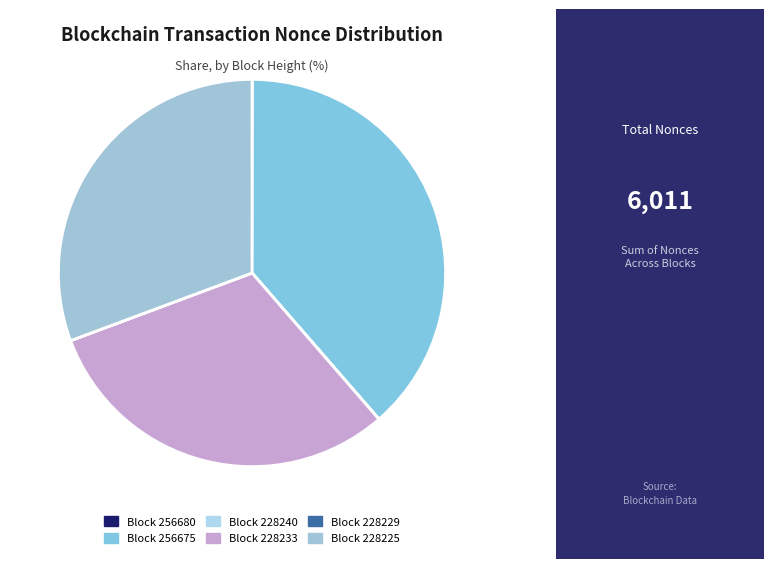

Rank the categories by value from highest to lowest.

256675, 228233, 228225, 256680, 228240, 228229